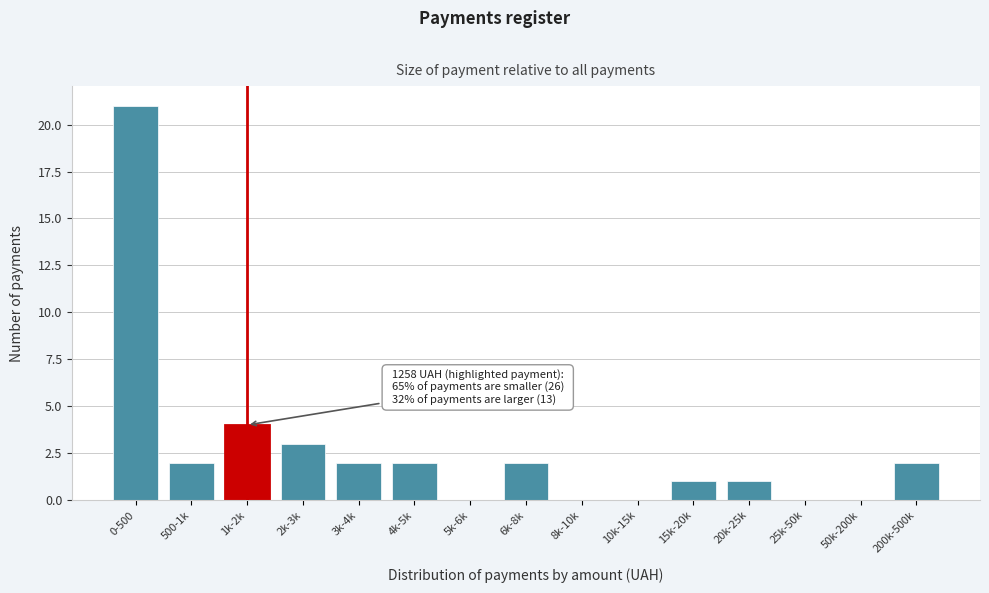

Reading right to left, transcribe all the data shown in this chart.

200k-500k=2	50k-200k=0	25k-50k=0	20k-25k=1	15k-20k=1	10k-15k=0	8k-10k=0	6k-8k=2	5k-6k=0	4k-5k=2	3k-4k=2	2k-3k=3	1k-2k=4	500-1k=2	0-500=21